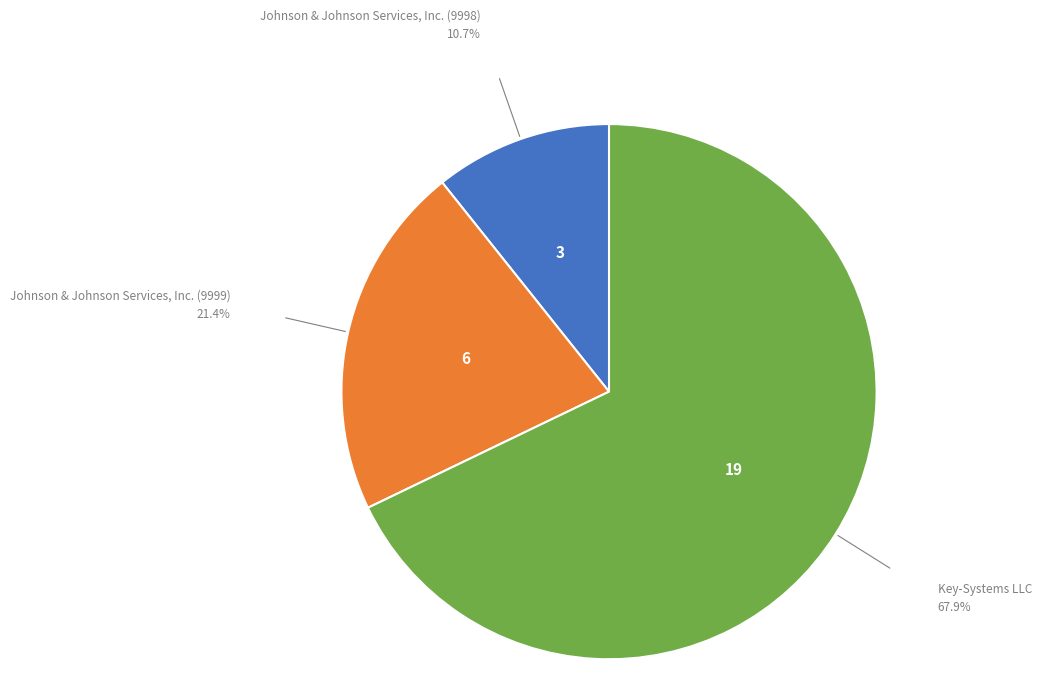

How many segments does this pie chart have?

3